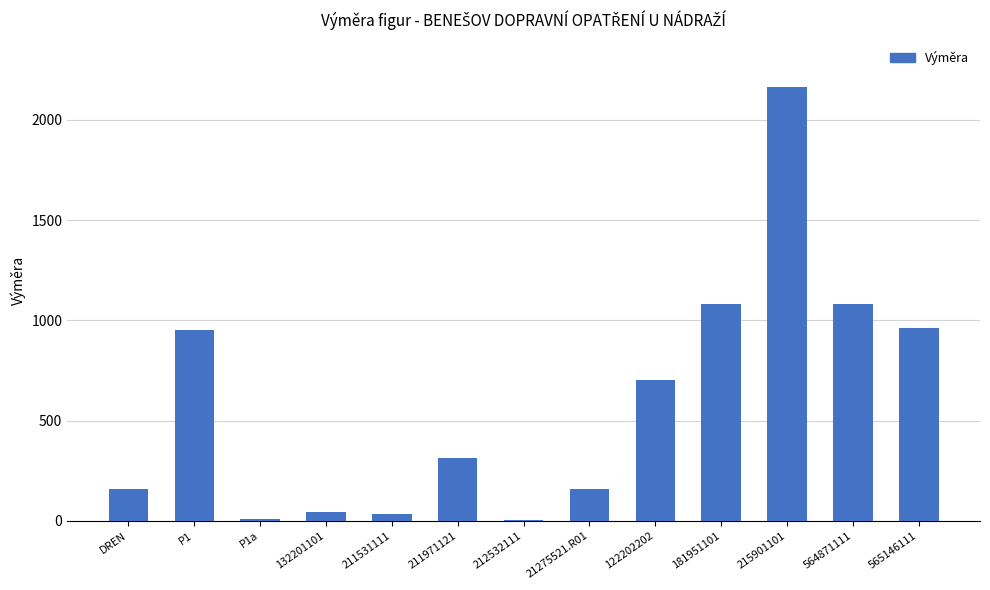

What is the change in value from 211531111 to 122202202?

+668.2